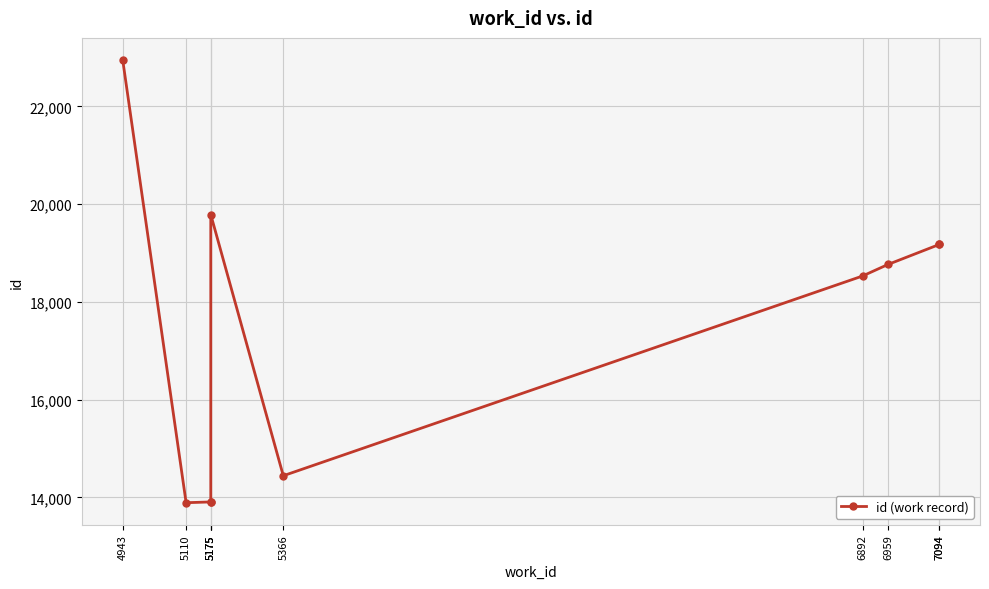

What is the difference between the maximum and second lowest values?

9043